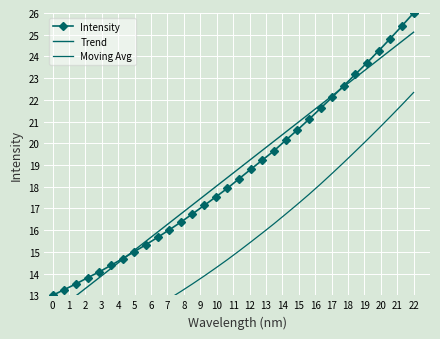

What is the value of the 21st point from the left?

20.1